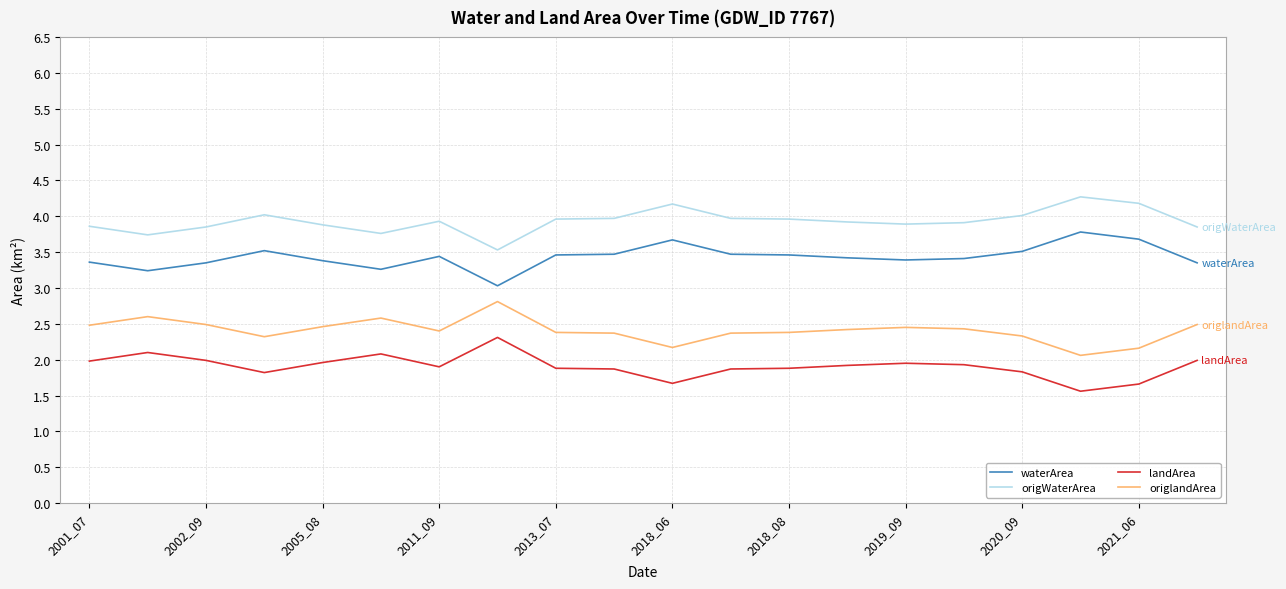

Rank the series by their average value, from lowest to highest.

landArea, origlandArea, waterArea, origWaterArea